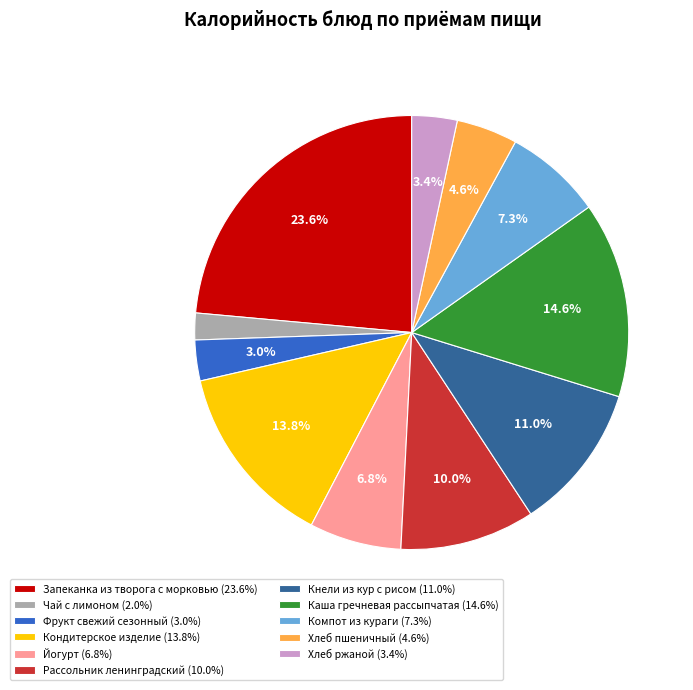

What percentage is NOT represented by Хлеб пшеничный?

95.4%